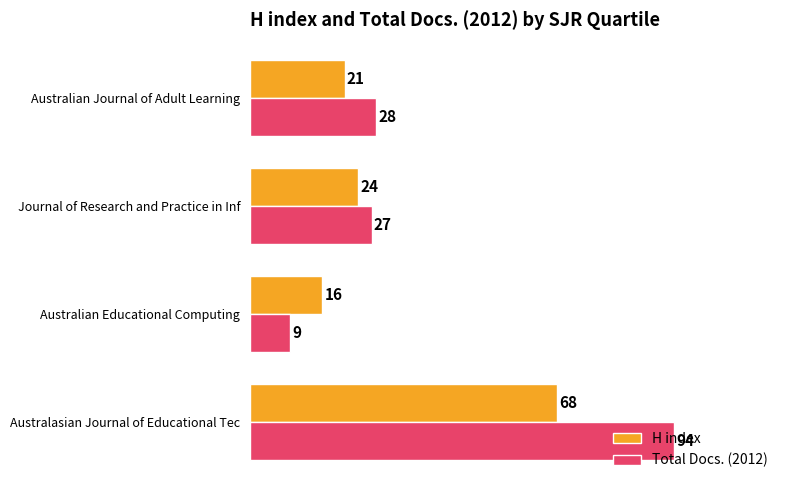

What is the total value across all series at Australian Journal of Adult Learning?

49